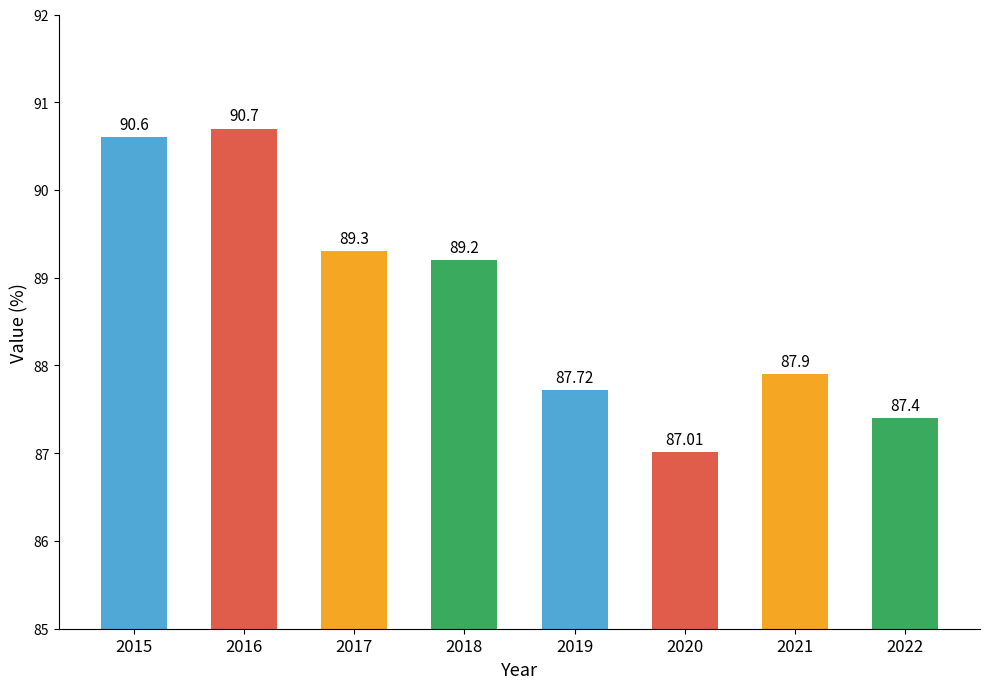

How many data points does each series have?

8